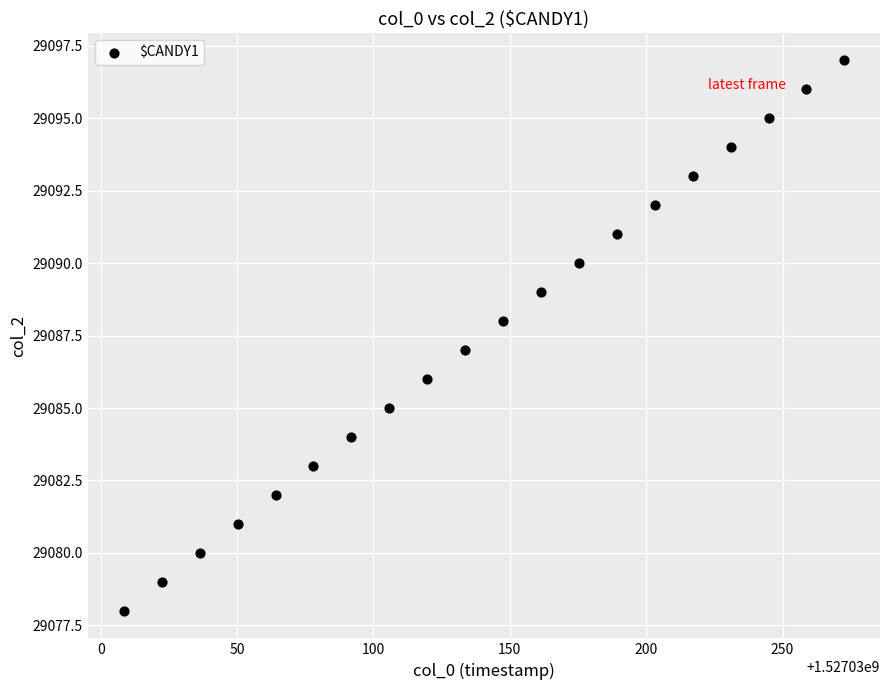

What is the range of Y values (max minus min)?

19